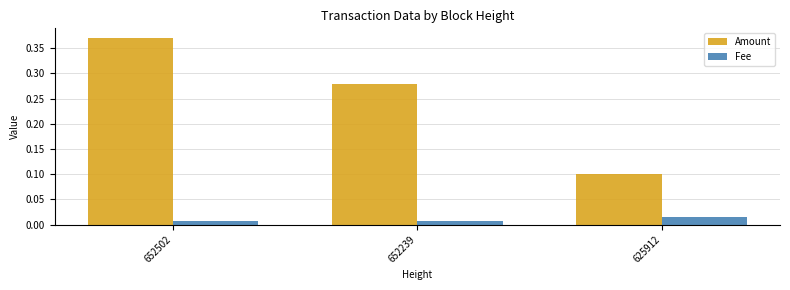

What is the approximate value of Amount at 625912?

0.1